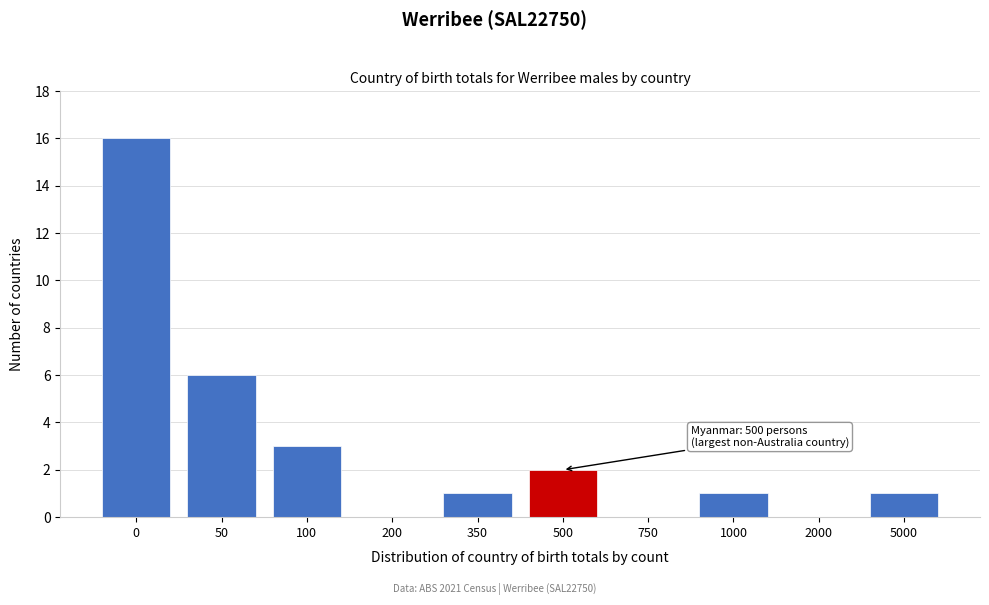

Reading left to right, list all the values displayed in this chart.

0=16	50=6	100=3	200=0	350=1	500=2	750=0	1000=1	2000=0	5000=1